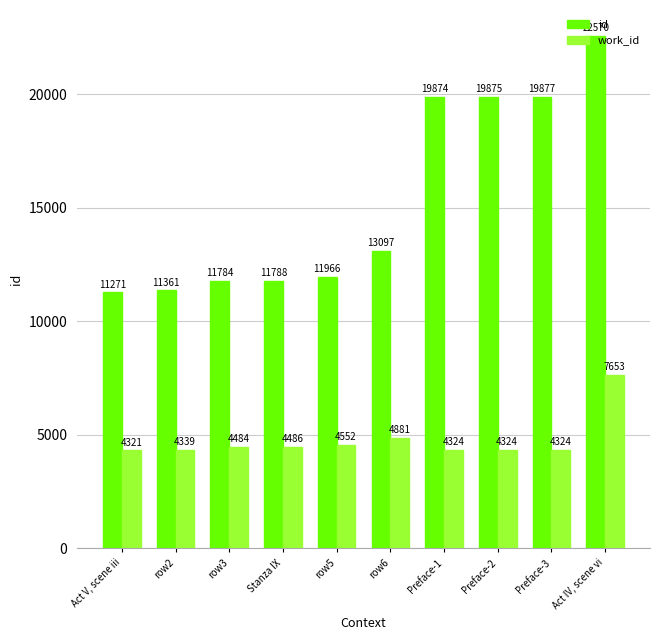

What value does the work_id series have at row2?

4339